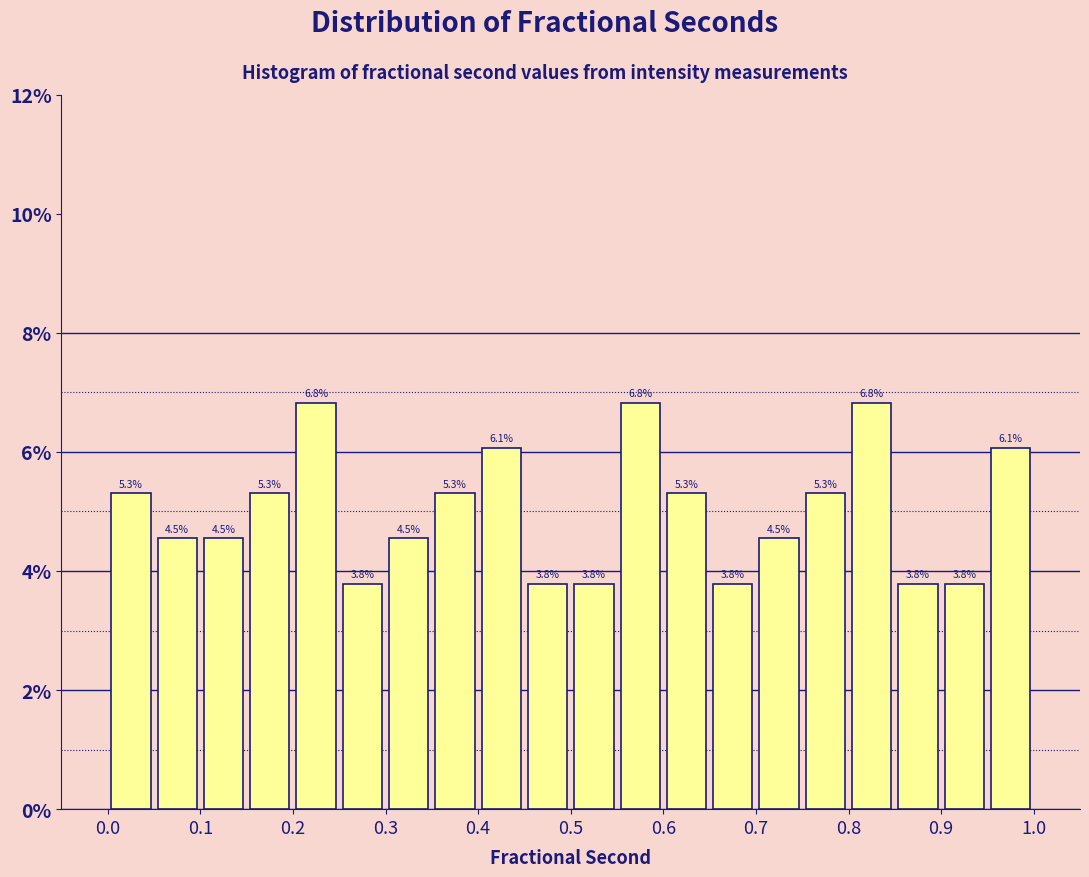

Reading left to right, list every bar in this chart as the range it spans on the x-axis followed by its height.

0.00 to 0.05: 5.3
0.05 to 0.10: 4.5
0.10 to 0.15: 4.5
0.15 to 0.20: 5.3
0.20 to 0.25: 6.8
0.25 to 0.30: 3.8
0.30 to 0.35: 4.5
0.35 to 0.40: 5.3
0.40 to 0.45: 6.1
0.45 to 0.50: 3.8
0.50 to 0.55: 3.8
0.55 to 0.60: 6.8
0.60 to 0.65: 5.3
0.65 to 0.70: 3.8
0.70 to 0.75: 4.5
0.75 to 0.80: 5.3
0.80 to 0.85: 6.8
0.85 to 0.90: 3.8
0.90 to 0.95: 3.8
0.95 to 1.00: 6.1